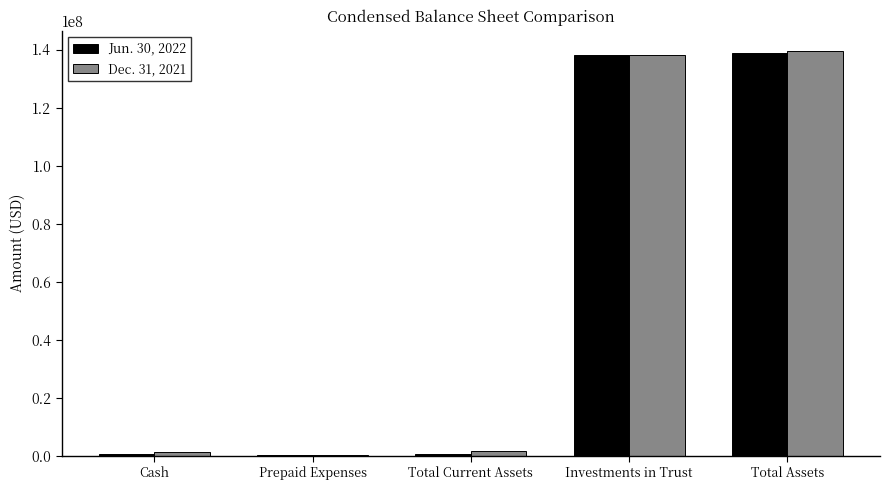

The Jun. 30, 2022 series shows 138898139 at Total Assets. True or false?

True